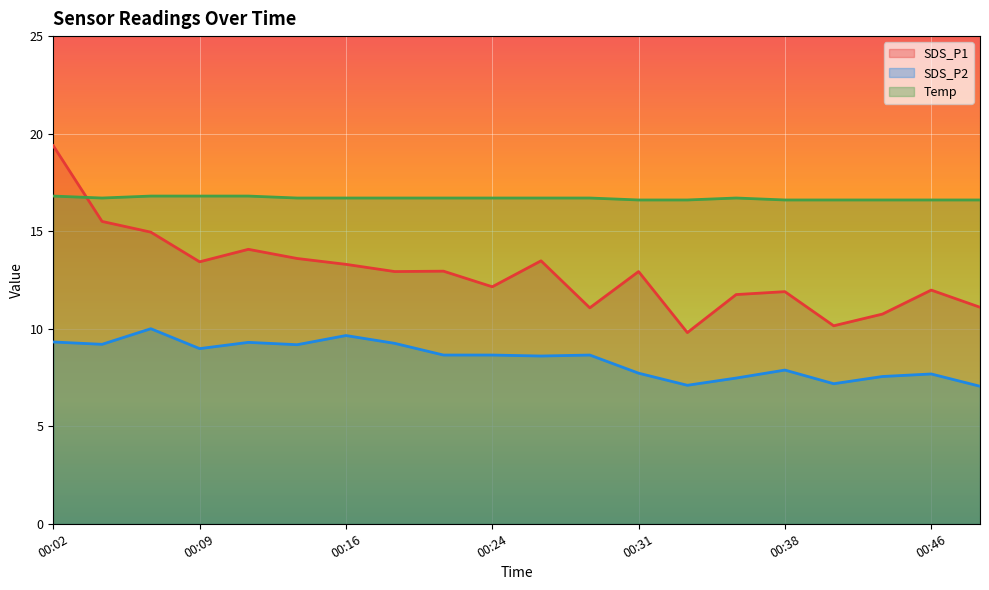

What is the sum of all Temp values?

333.7